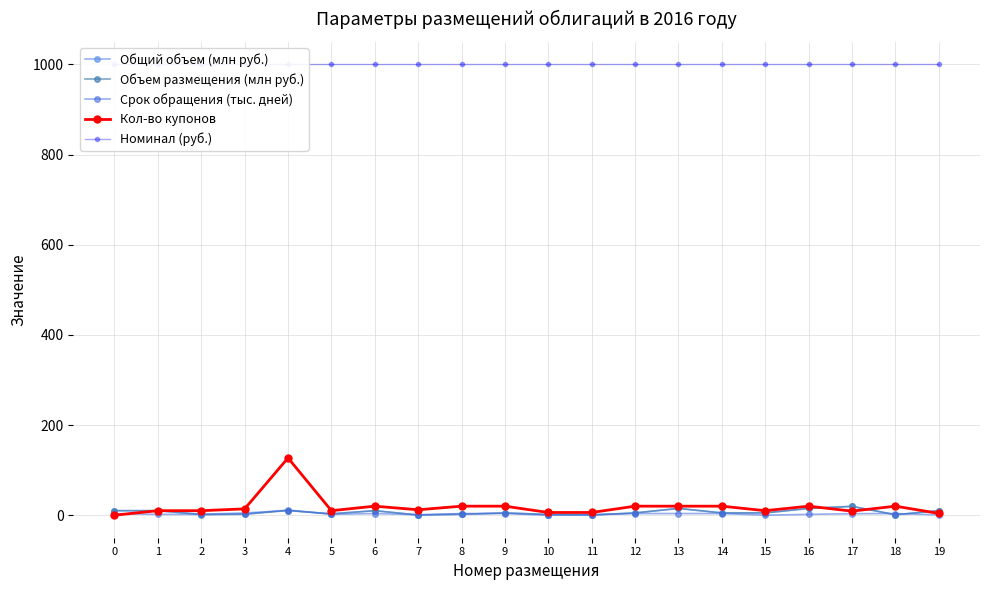

What is the value of the Кол-во купонов point at the 14th from the left?

20.0